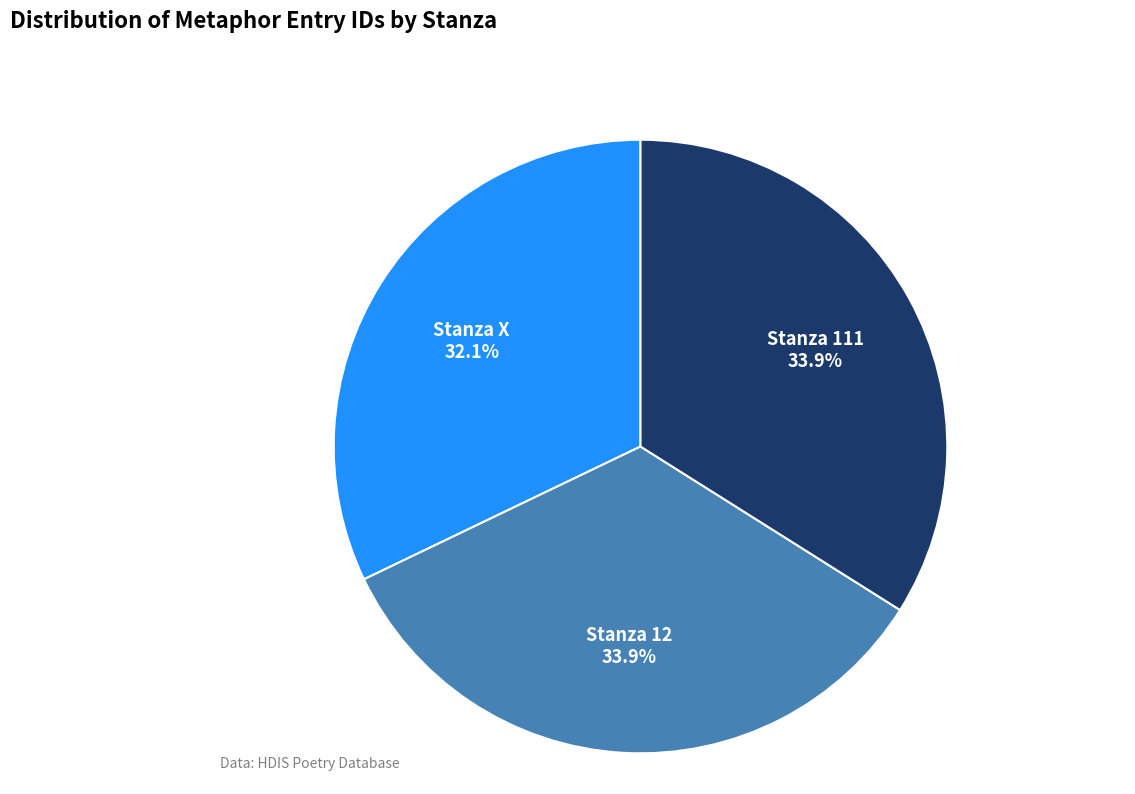

Is there a majority slice in this chart?

No